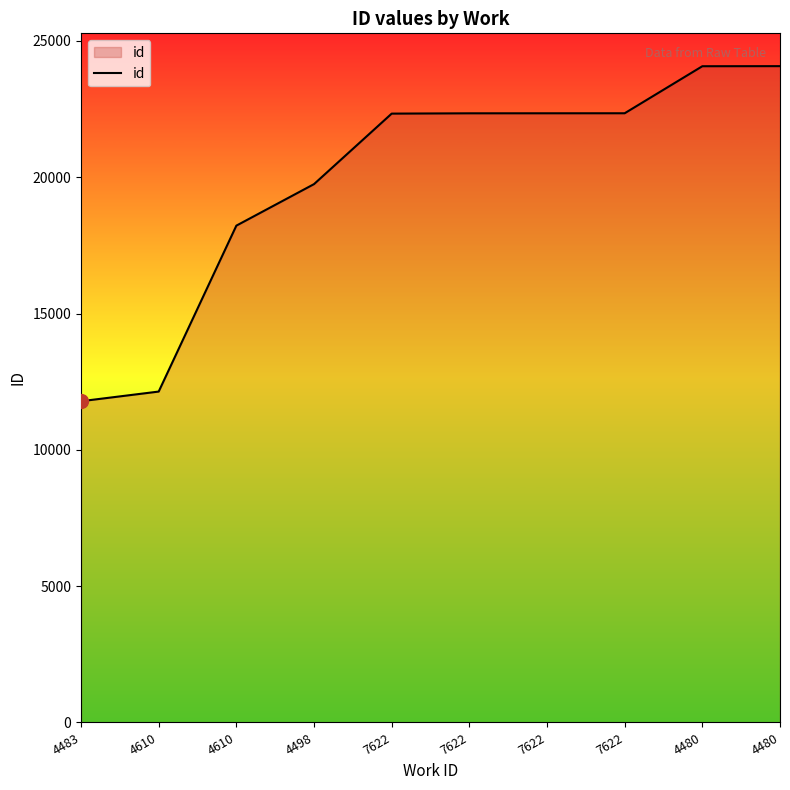

Which label corresponds to the smallest value in the chart?

4483